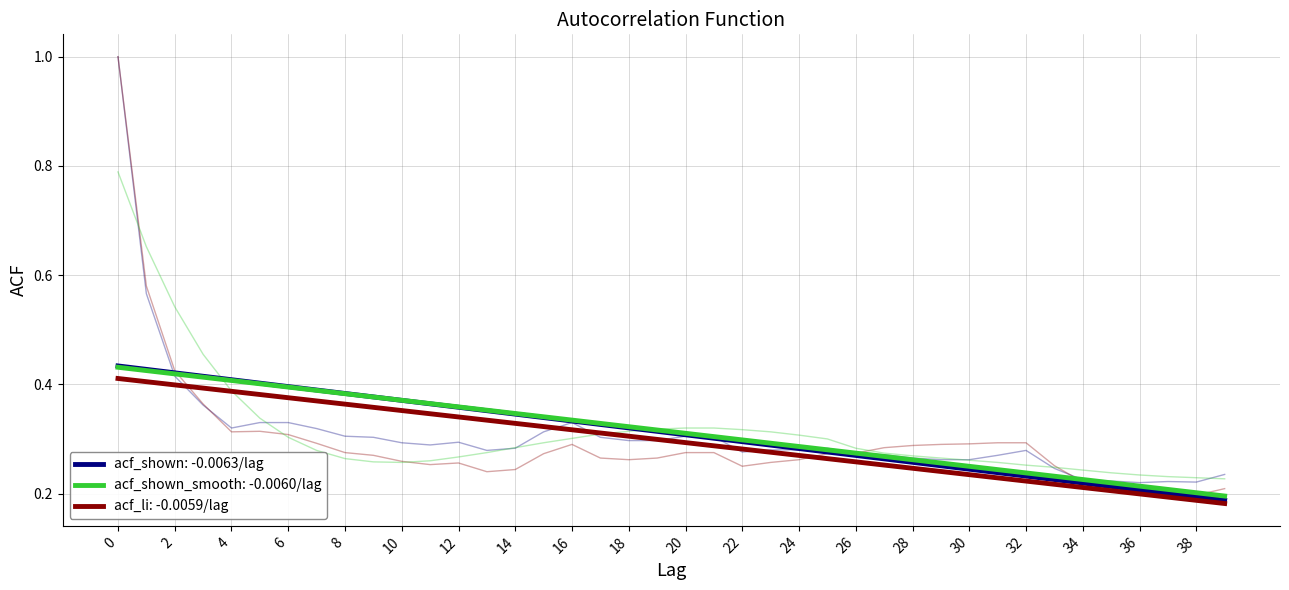

Which series has the widest spread of values?

acf_li